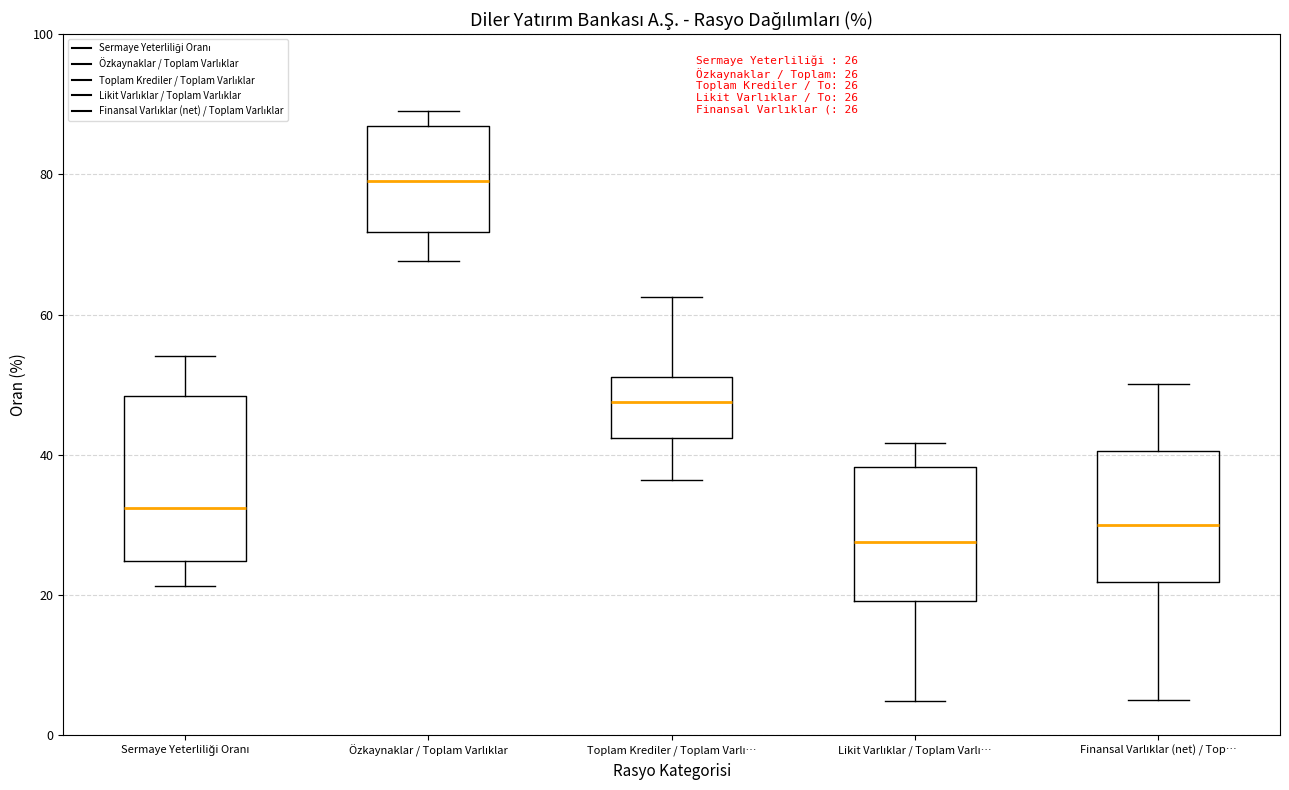

Which box is the tallest, from its lower edge to its upper edge?

Sermaye Yeterliliği Oranı